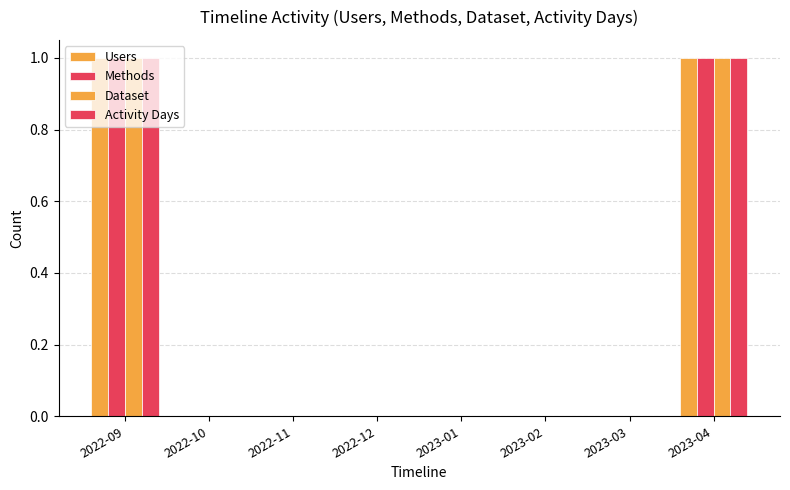

Which series has the largest total across all categories?

Users